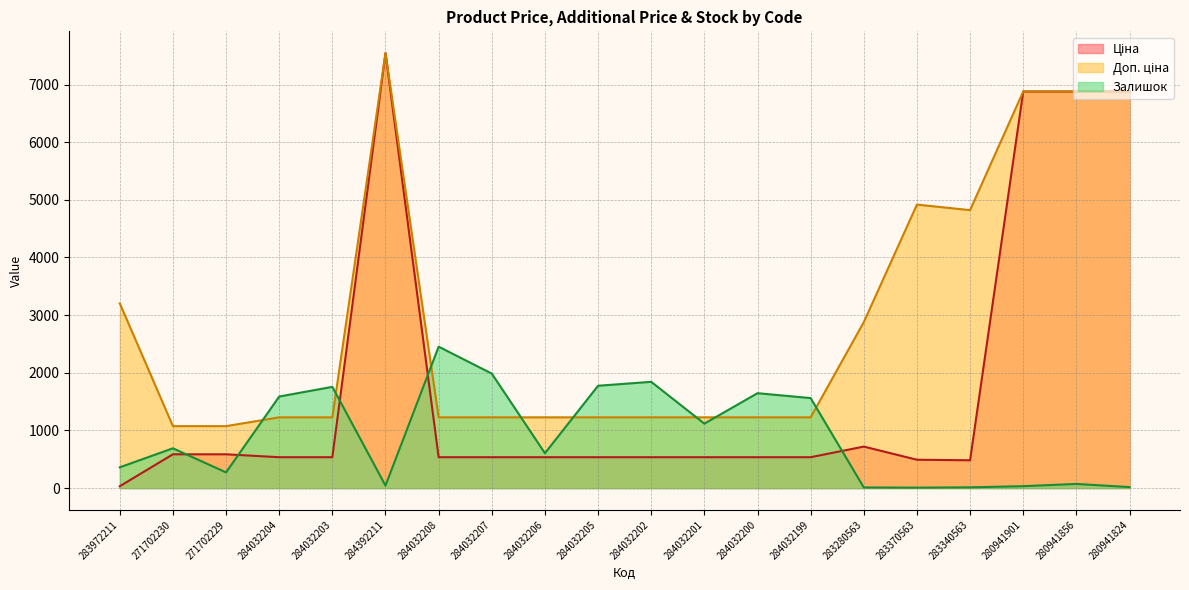

At which category is the sum across all series the highest?

284392211